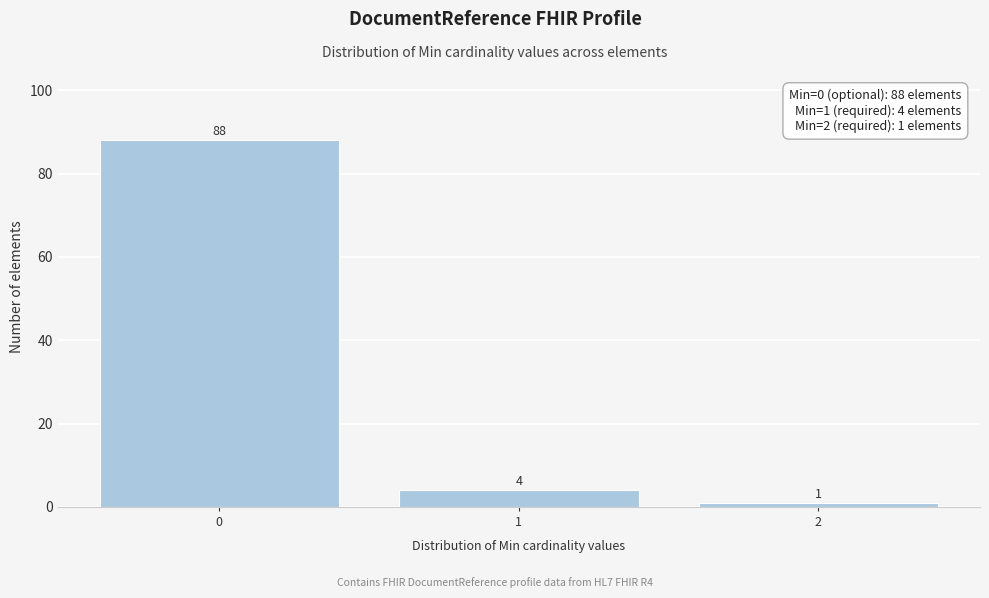

Reading left to right, list every bar in this chart as the range it spans on the x-axis followed by its height.

-0.5 to 0.5: 88
0.5 to 1.5: 4
1.5 to 2.5: 1